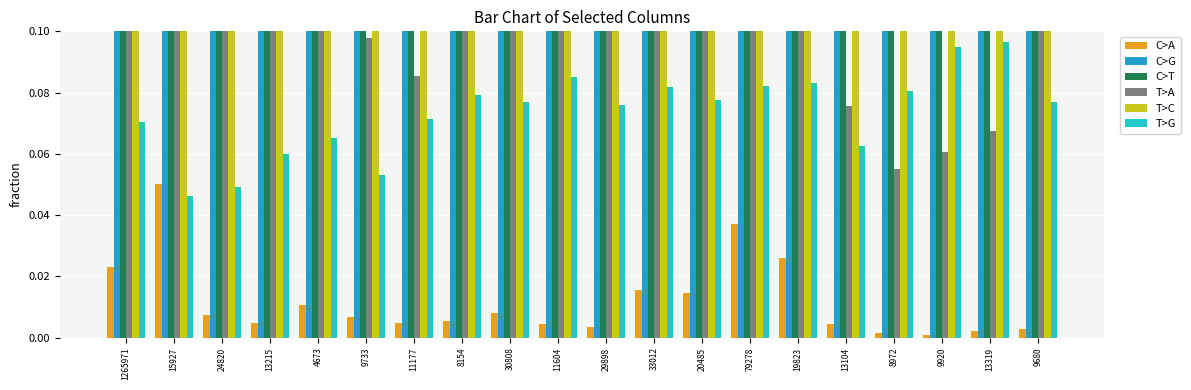

What is the total value across all series at 8972?

1.0